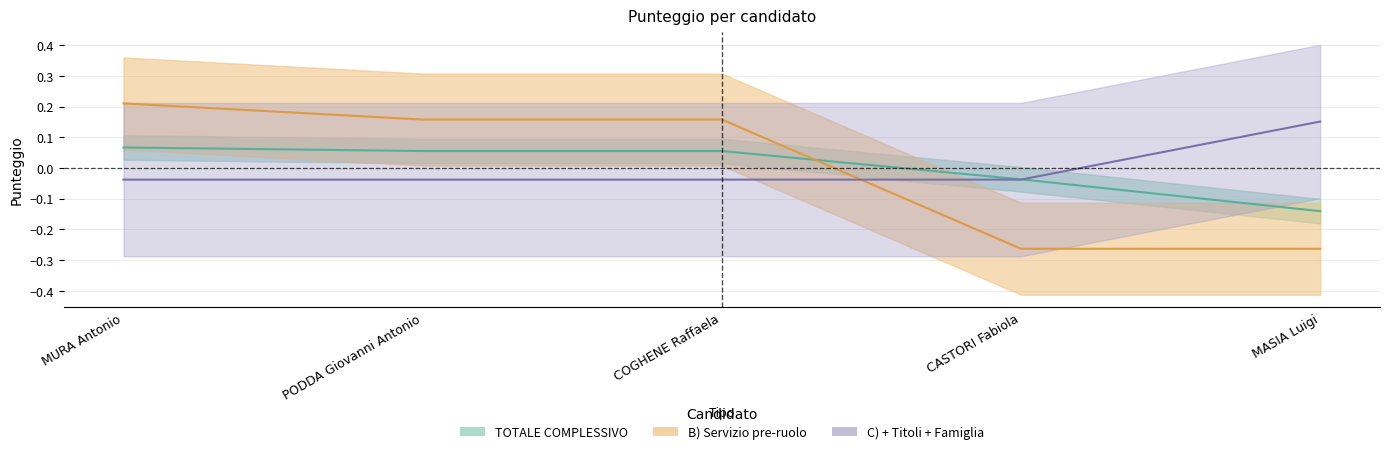

Is this an area chart (filled region under the line)?

No